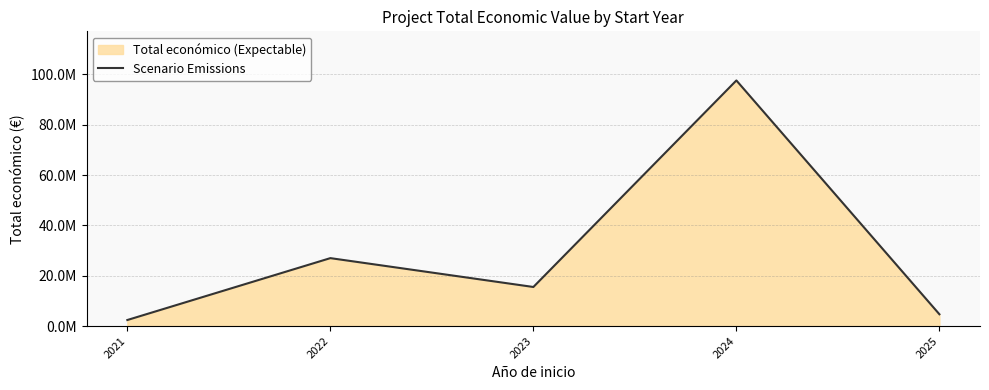

Rank the categories by value from lowest to highest.

2021, 2025, 2023, 2022, 2024